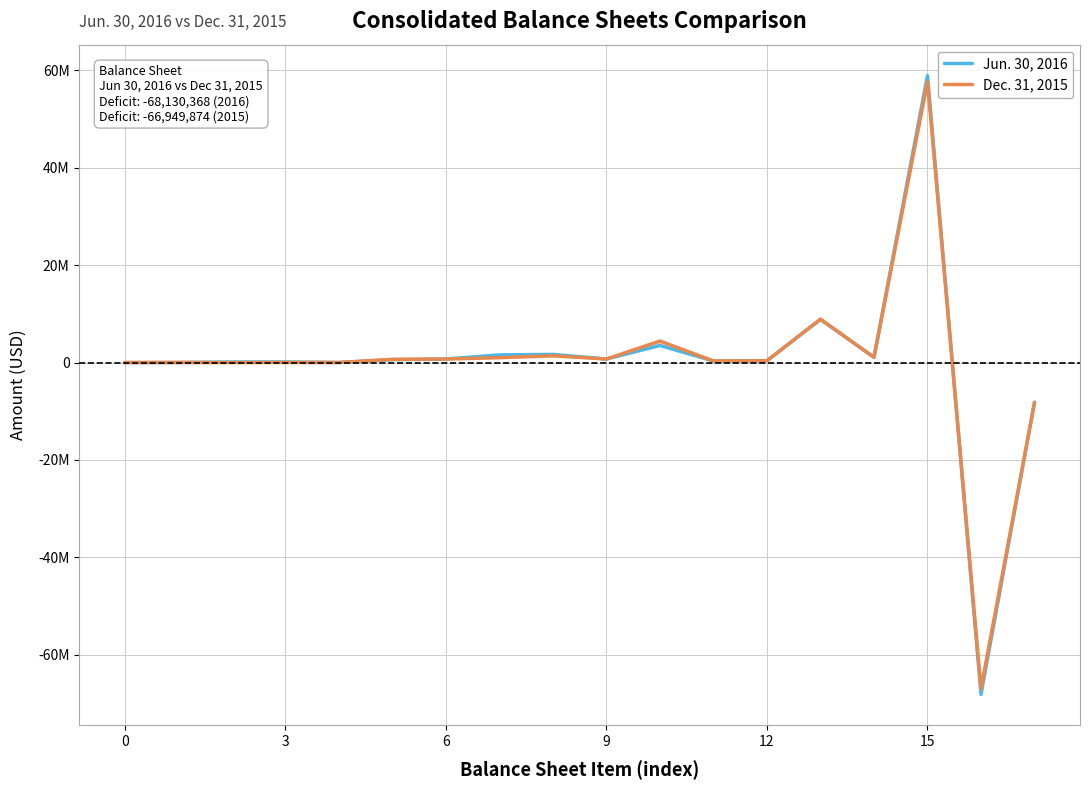

Between 10 and 9, which is larger?

10